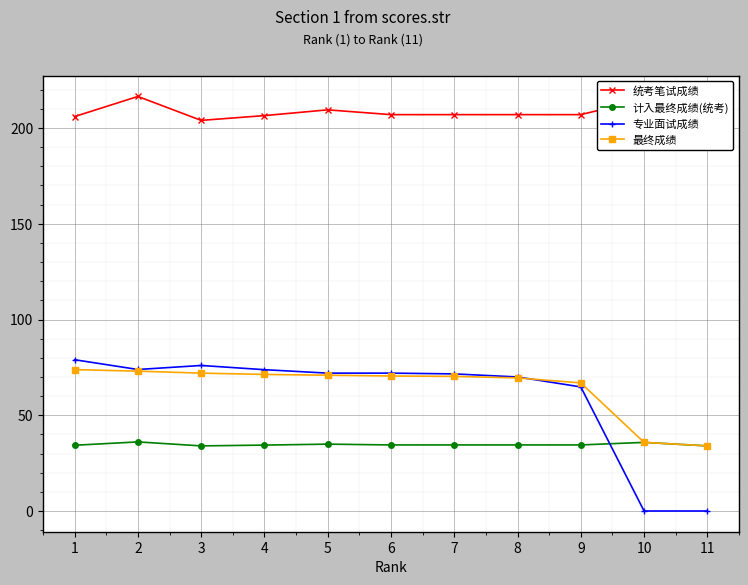

What is the minimum value for 统考笔试成绩?

204.0